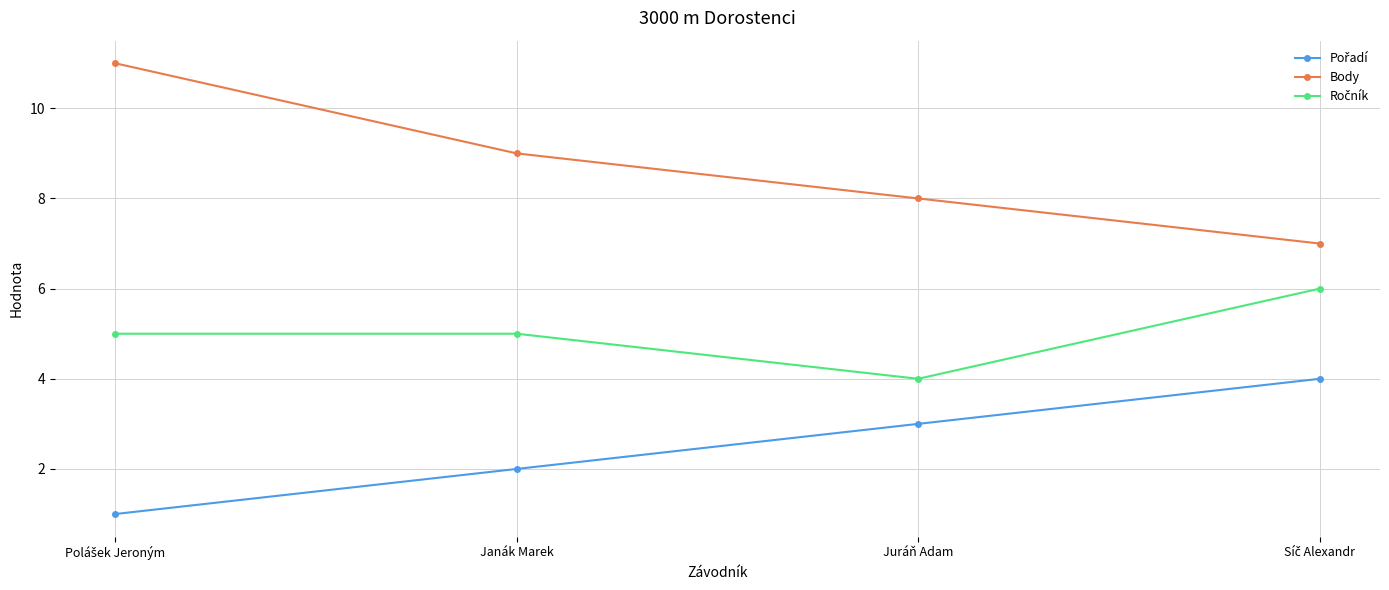

Is this an area chart (filled region under the line)?

No